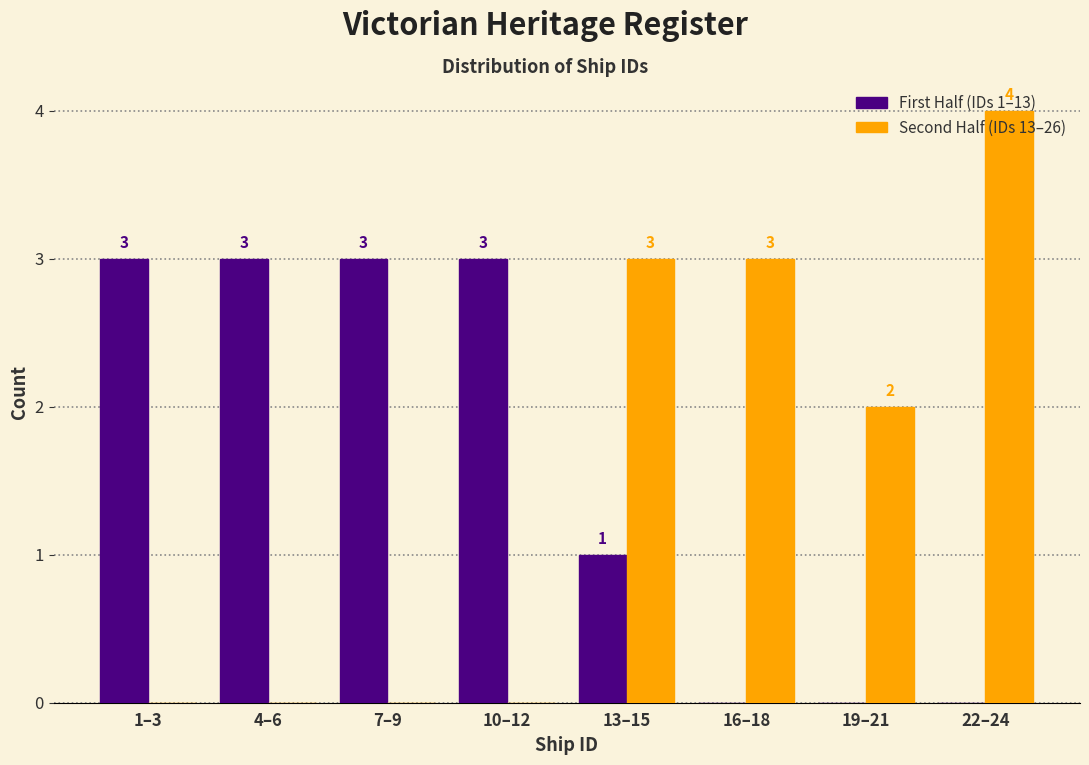

Which series has the largest total across all categories?

First Half (IDs 1–13)